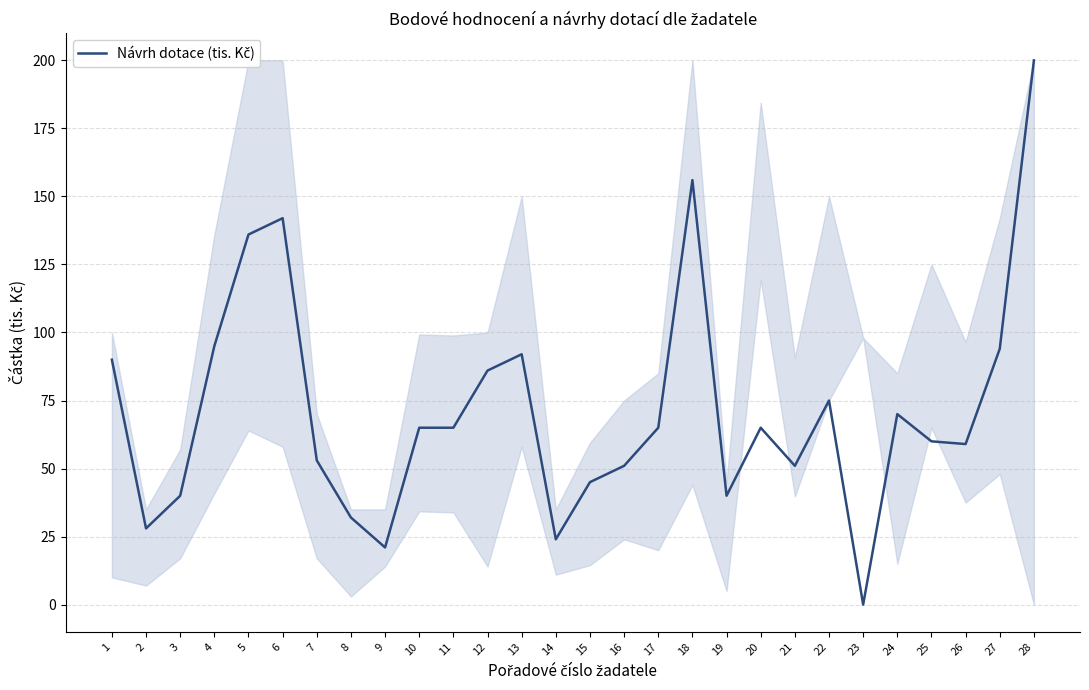

What is the difference between the maximum and minimum values?

200